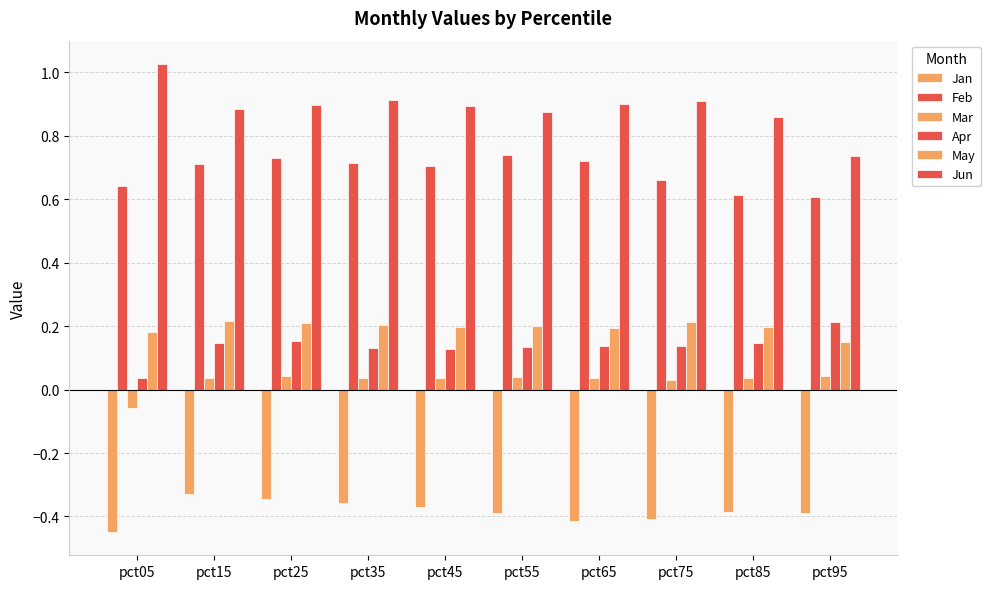

The value of Jan at pct65 is -0.4. True or false?

True